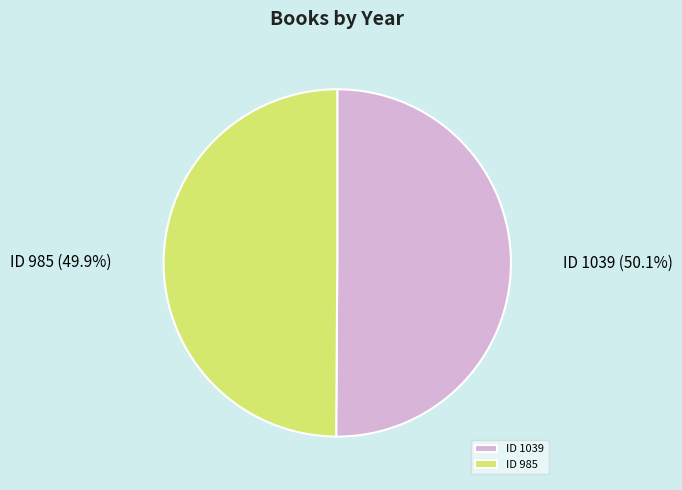

Approximately how many times larger is the value at ID 1039 compared to ID 985?

1.0